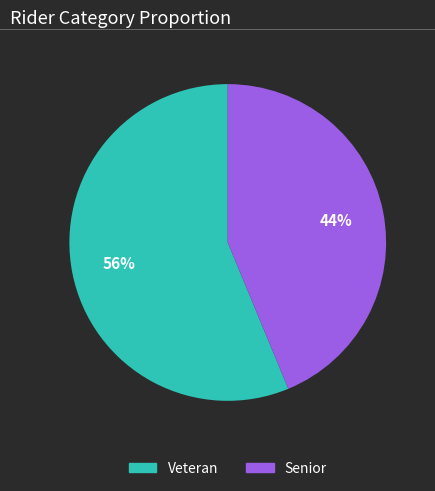

Does Veteran represent more than half of the total?

Yes